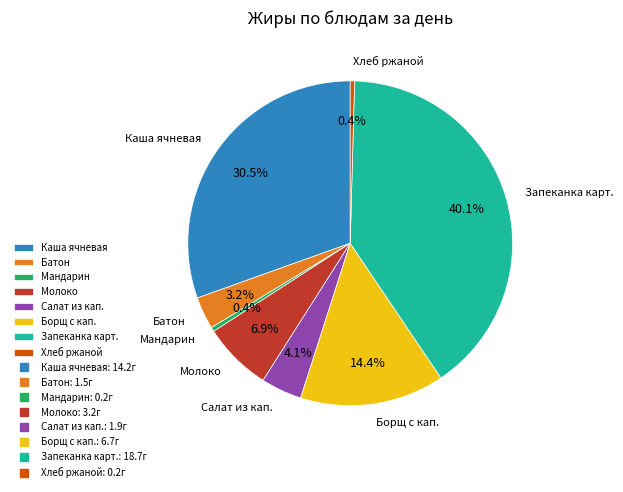

What percentage do Мандарин and Батон together represent?

3.6%